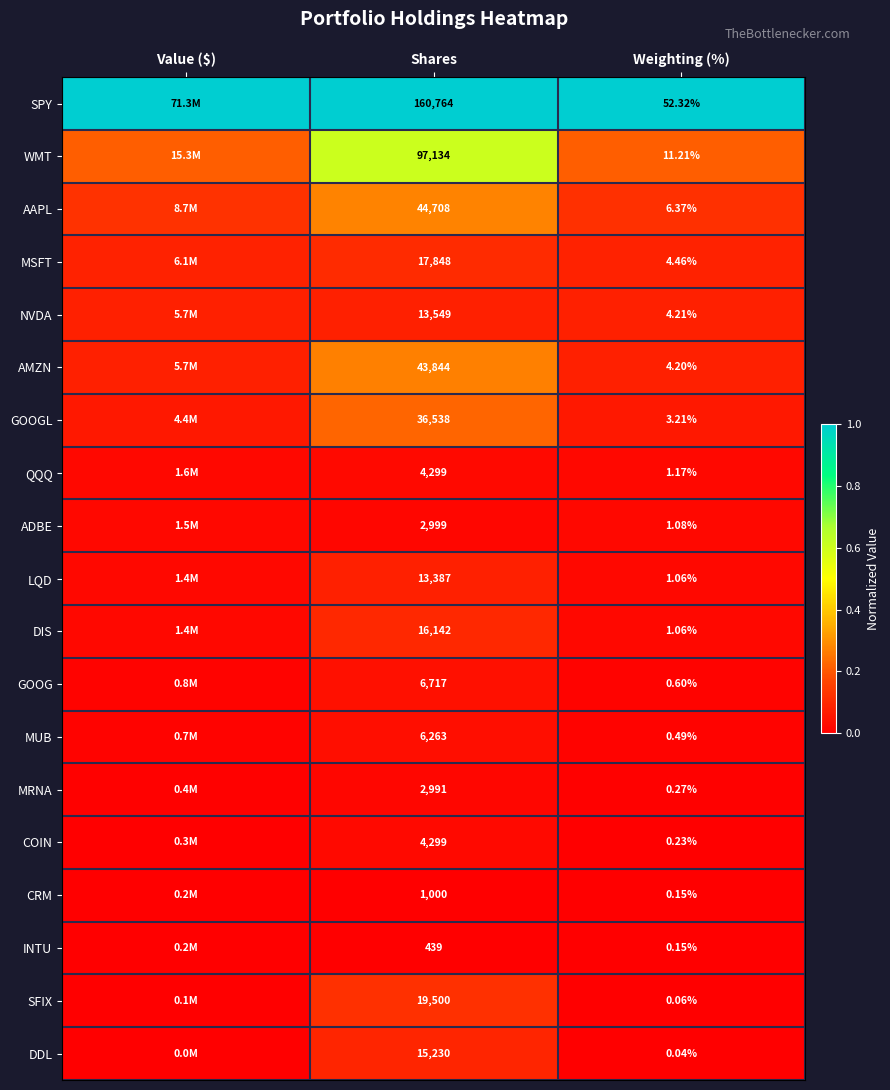

Between Shares and Weighting (%), which series saw the biggest shift?

SPY